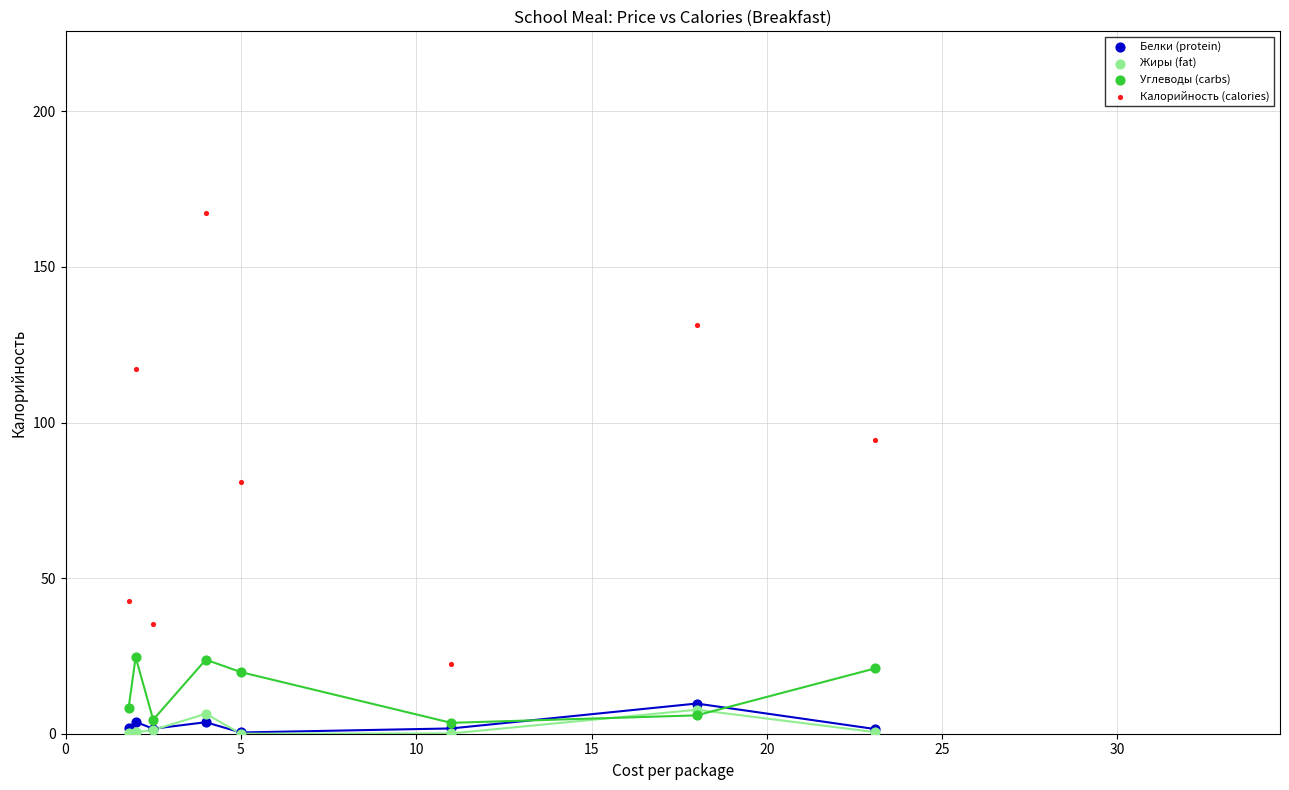

Which series contains the highest Y value?

Калорийность (calories)